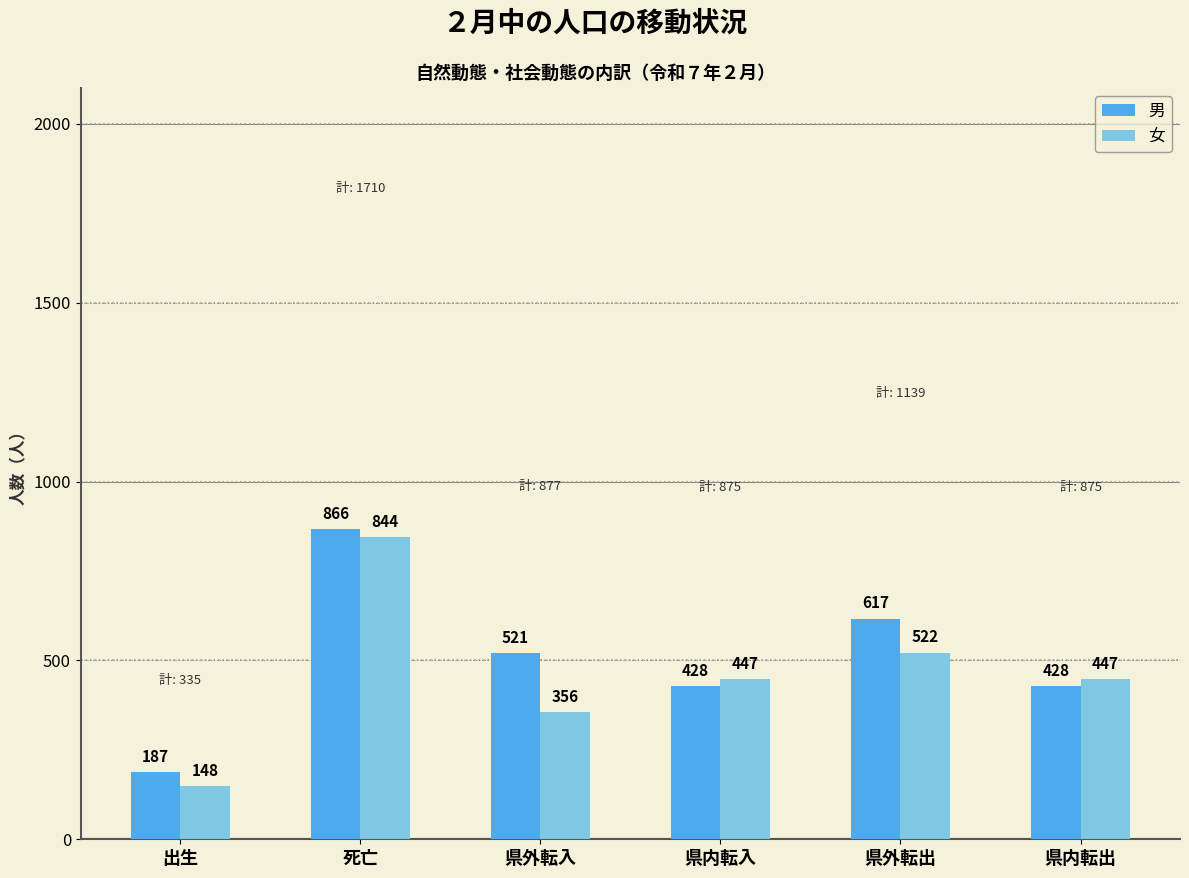

How many values in the 女 series are below 447?

2